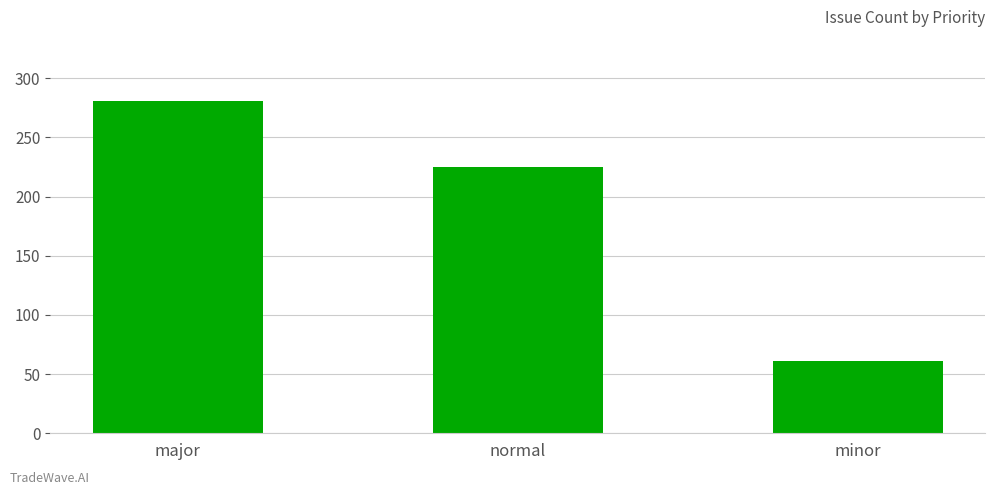

Does the chart contain any negative values?

No